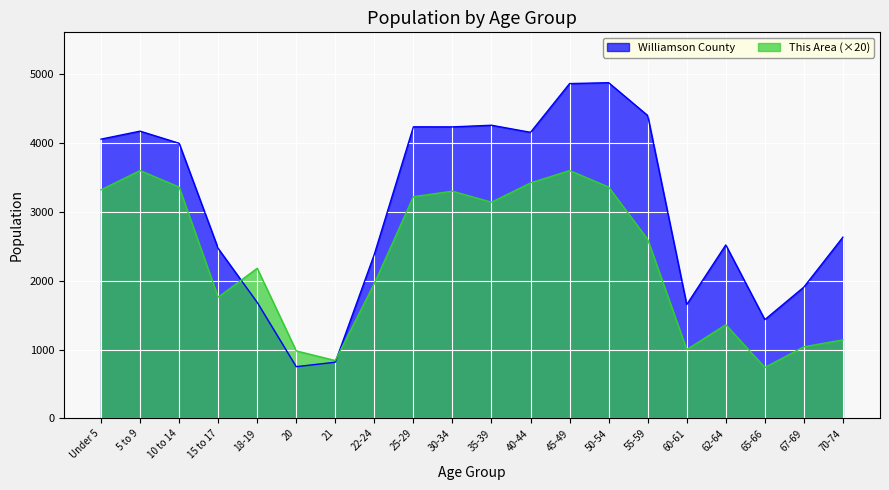

What is the sum of the Williamson County values at 35-39 and 18-19?

5943